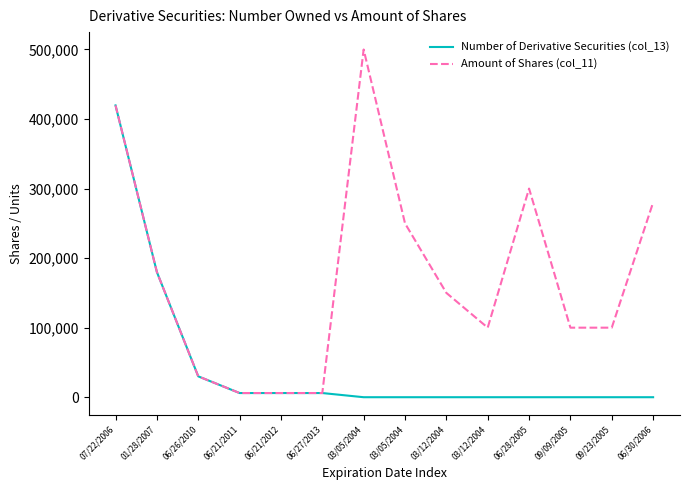

What are all the series names shown in the legend?

Number of Derivative Securities (col_13), Amount of Shares (col_11)